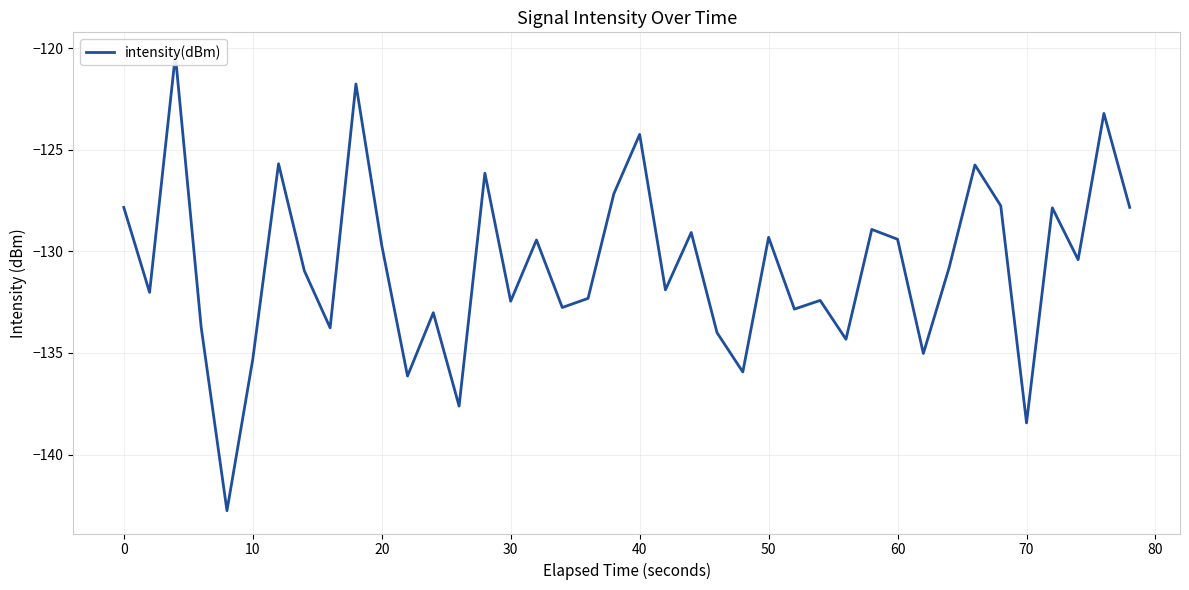

Reading left to right, what are all the values shown in this chart?

-127.8	-132.0	-120.3	-133.7	-142.8	-135.3	-125.7	-130.9	-133.8	-121.7	-129.7	-136.1	-133.0	-137.6	-126.1	-132.4	-129.4	-132.8	-132.3	-127.2	-124.2	-131.9	-129.1	-134.0	-135.9	-129.3	-132.8	-132.4	-134.3	-128.9	-129.4	-135.0	-130.8	-125.7	-127.7	-138.4	-127.9	-130.4	-123.2	-127.8